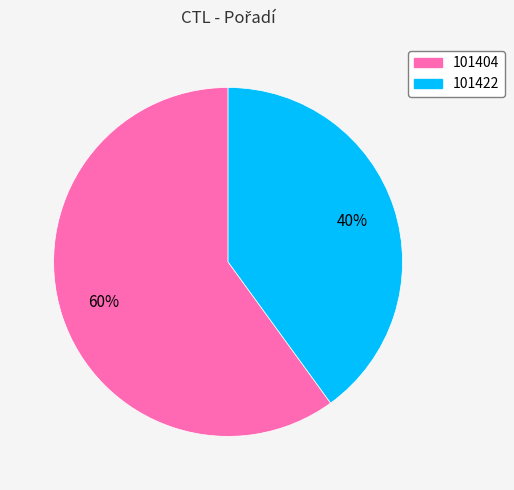

Does 101422 represent more than half of the total?

No